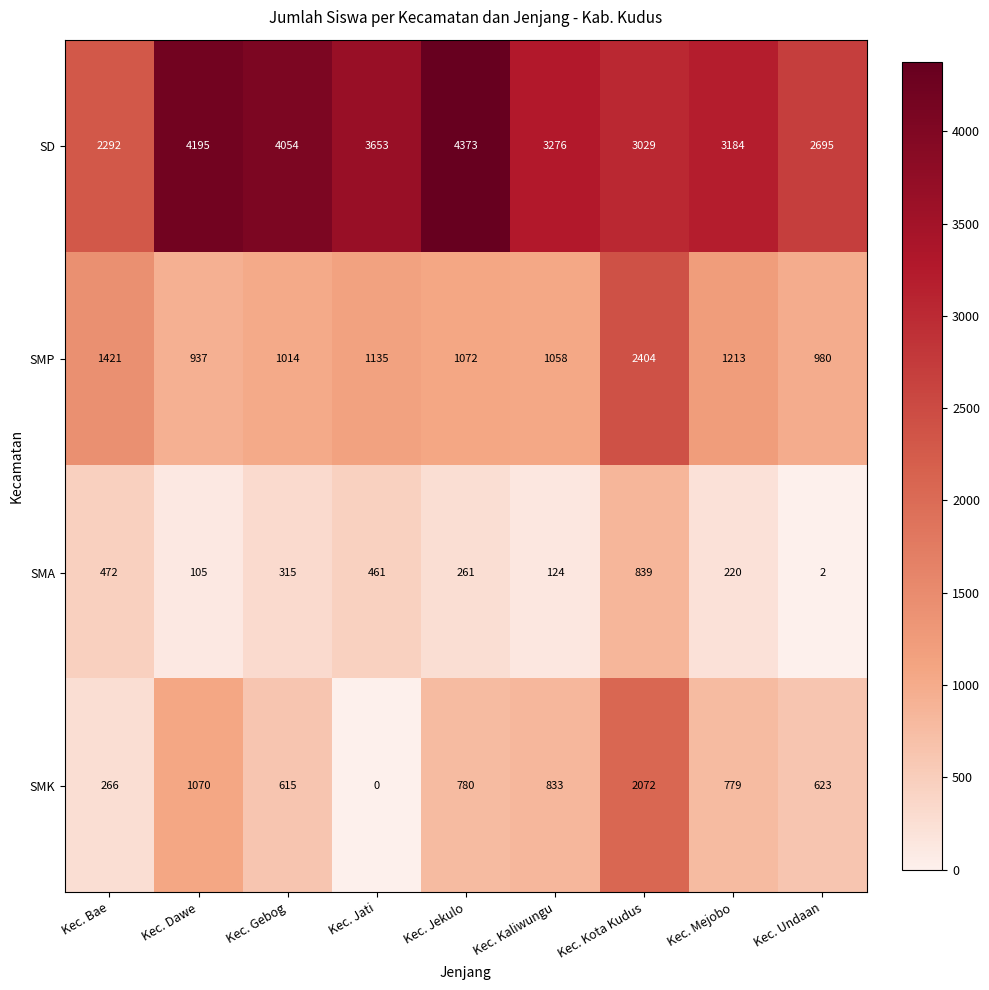

Is it true that SMP equals 1820 at Kec. Gebog?

False